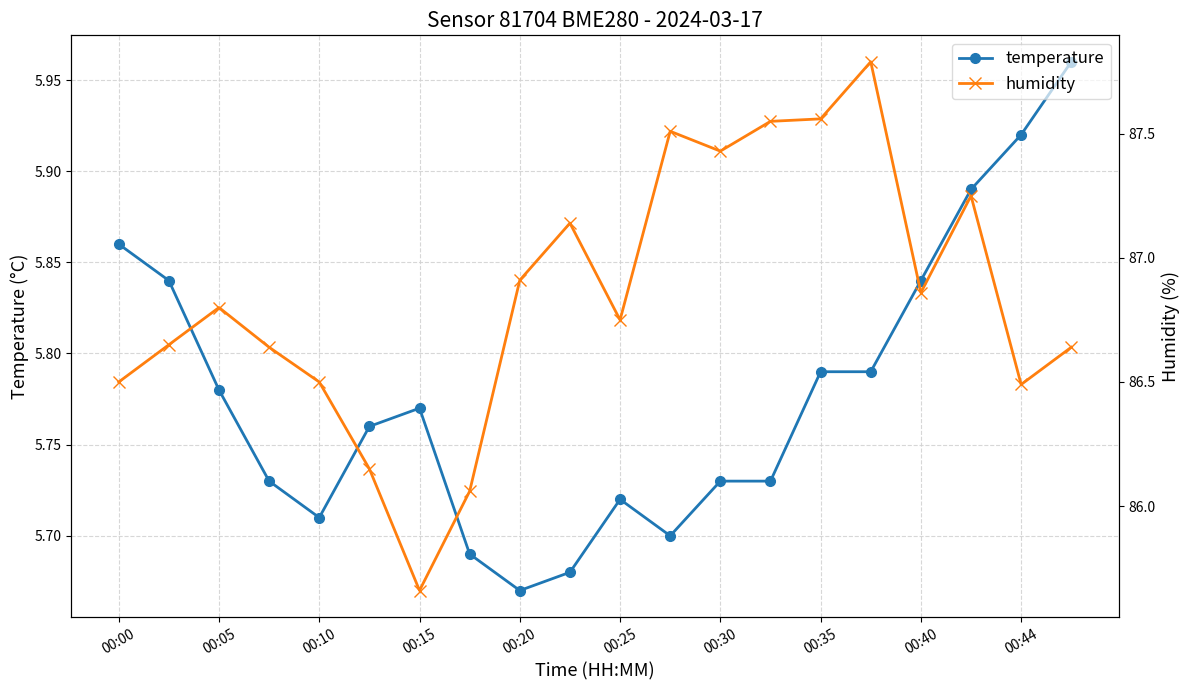

Rank the series by their average value, from highest to lowest.

humidity, temperature